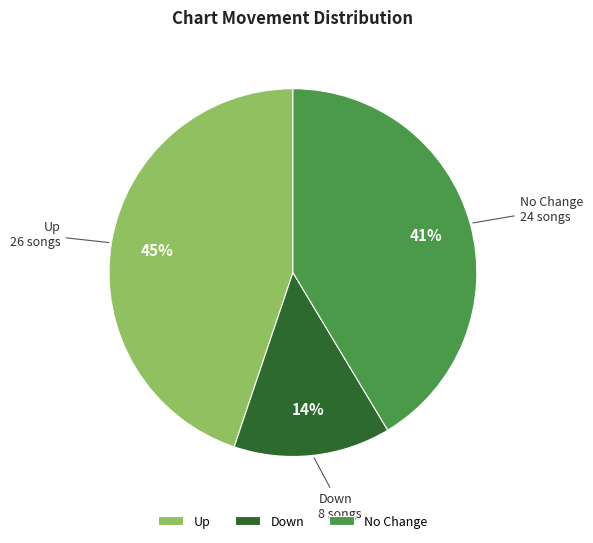

How many slices are in this pie chart?

3